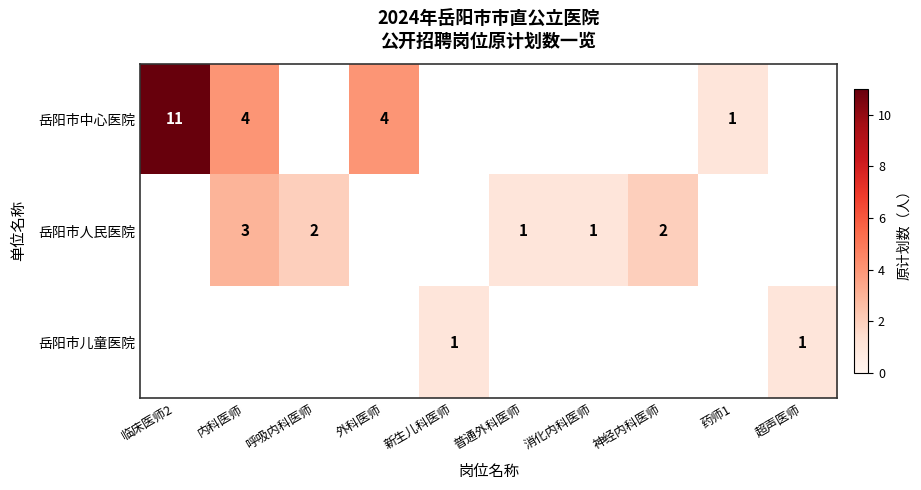

The 岳阳市中心医院 series shows 0 at 药师1. True or false?

False